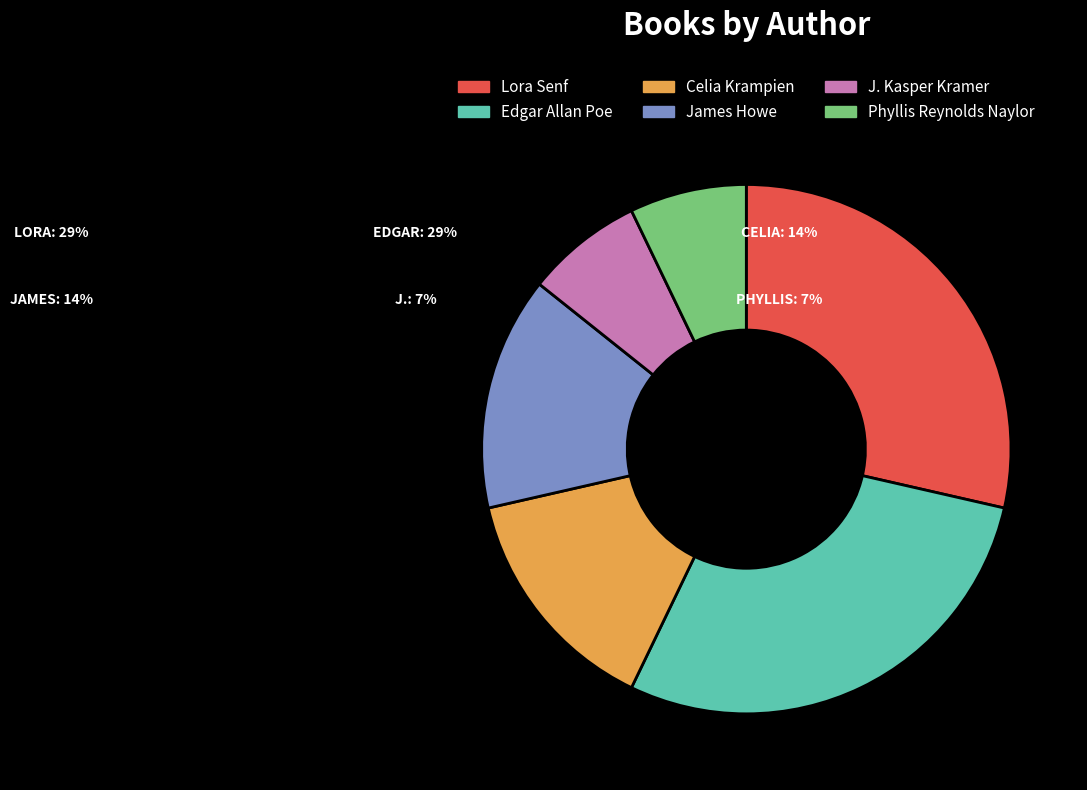

Between J. Kasper Kramer and James Howe, which is larger?

James Howe